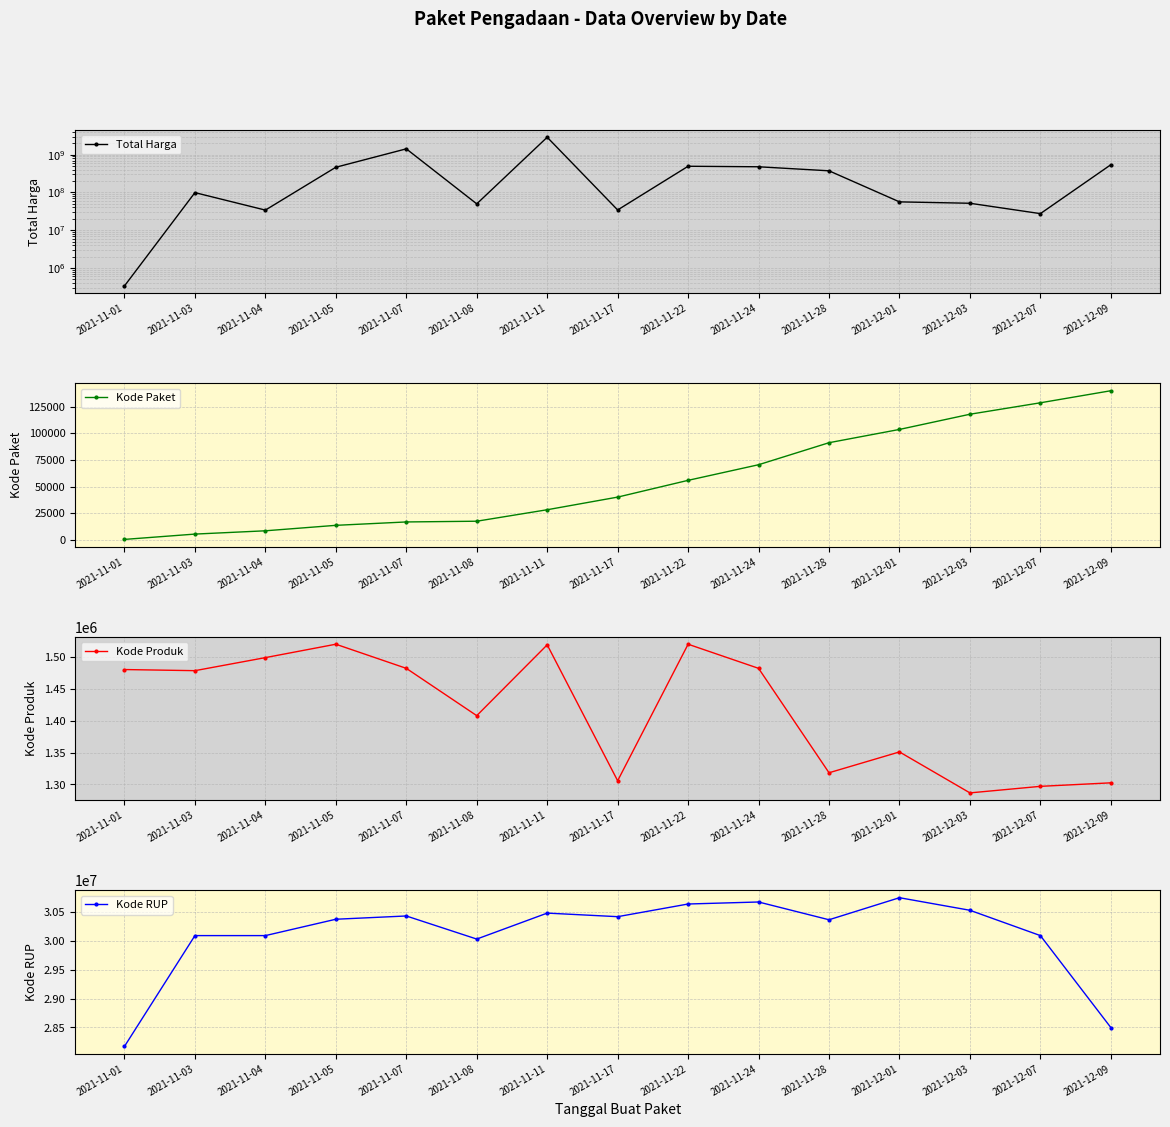

True or false: Kode Produk has a value of 1481562 at 2021-11-07.

True